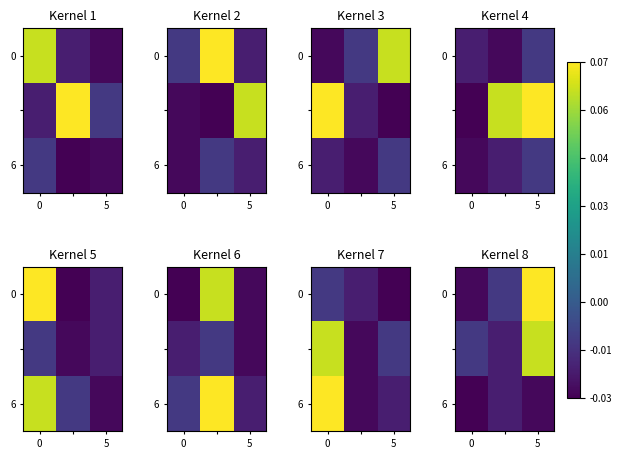

At which category is the sum across all series the highest?

5